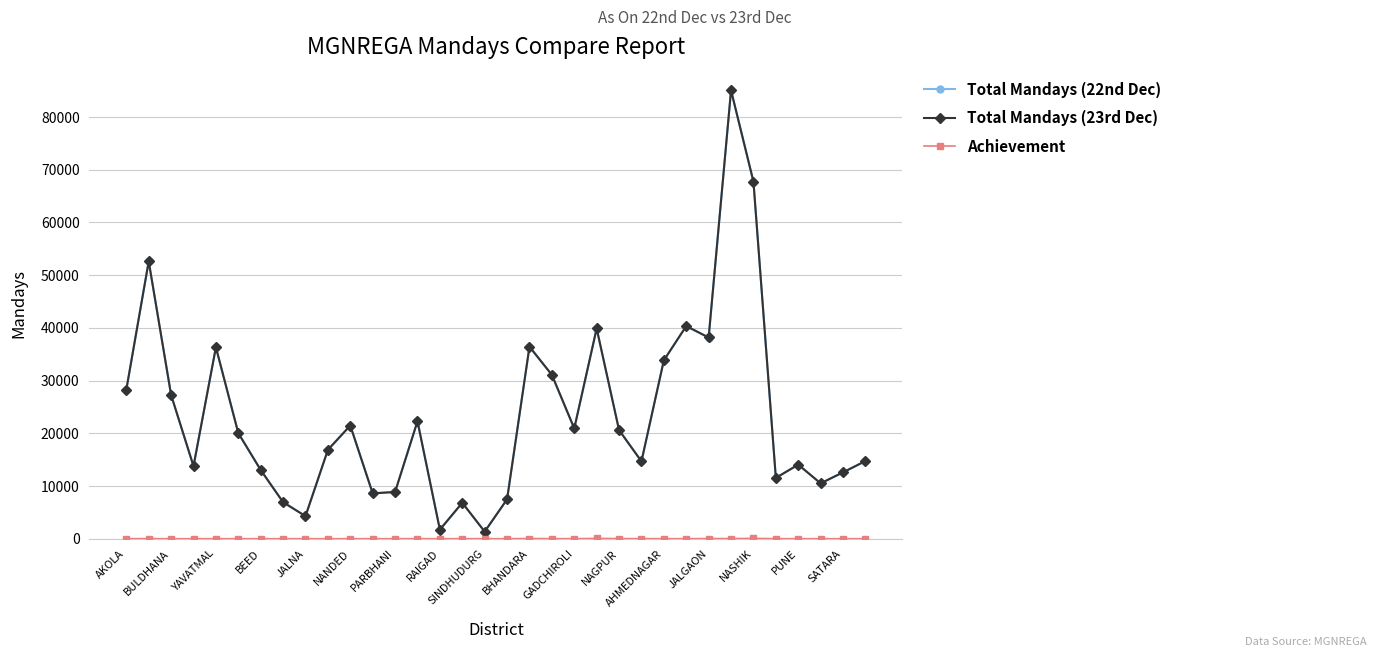

True or false: Total Mandays (22nd Dec) has more than 2 interior local peaks.

True